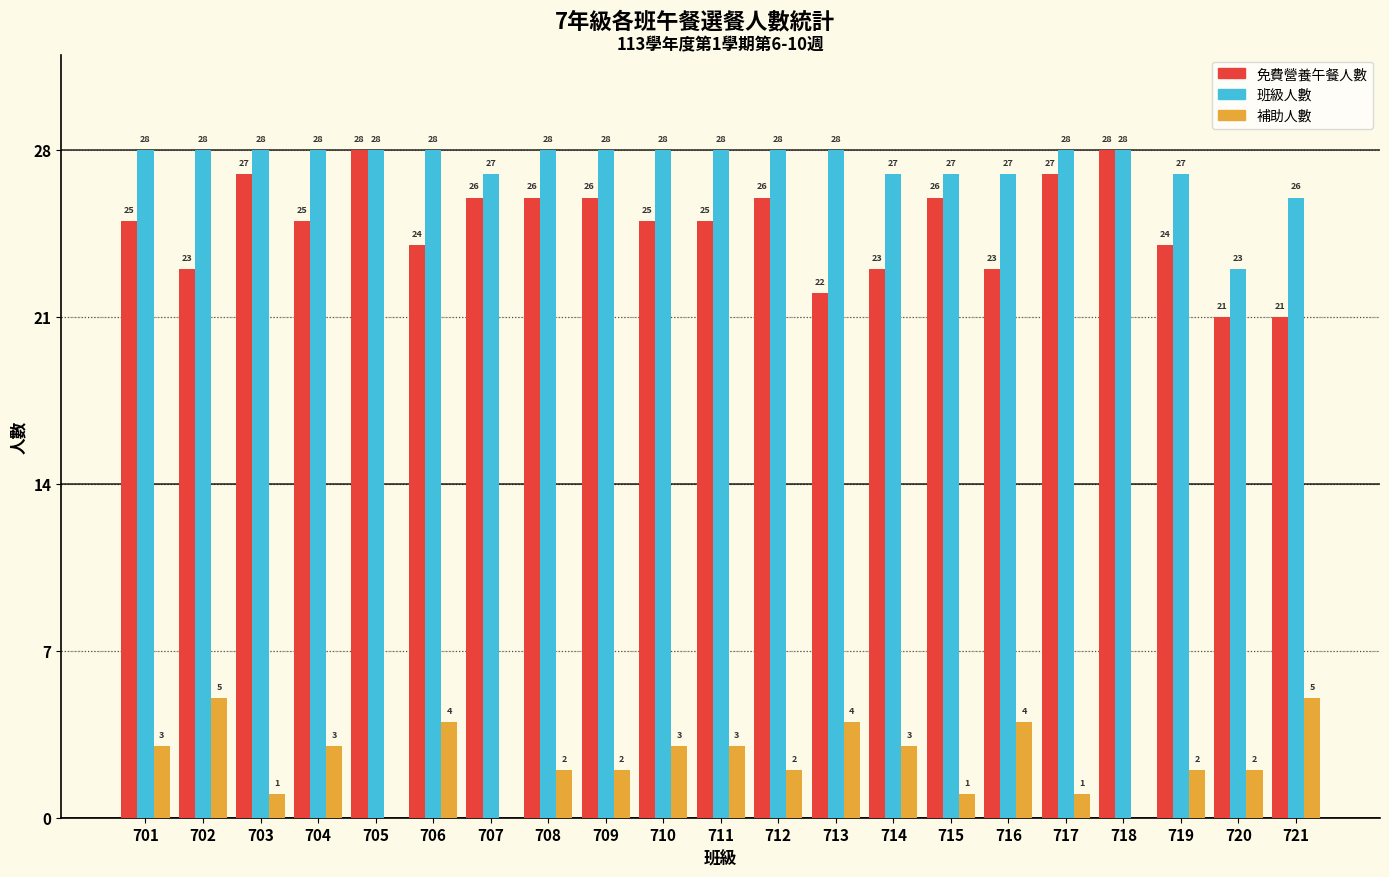

What is the highest value of the 免費營養午餐人數 series?

28